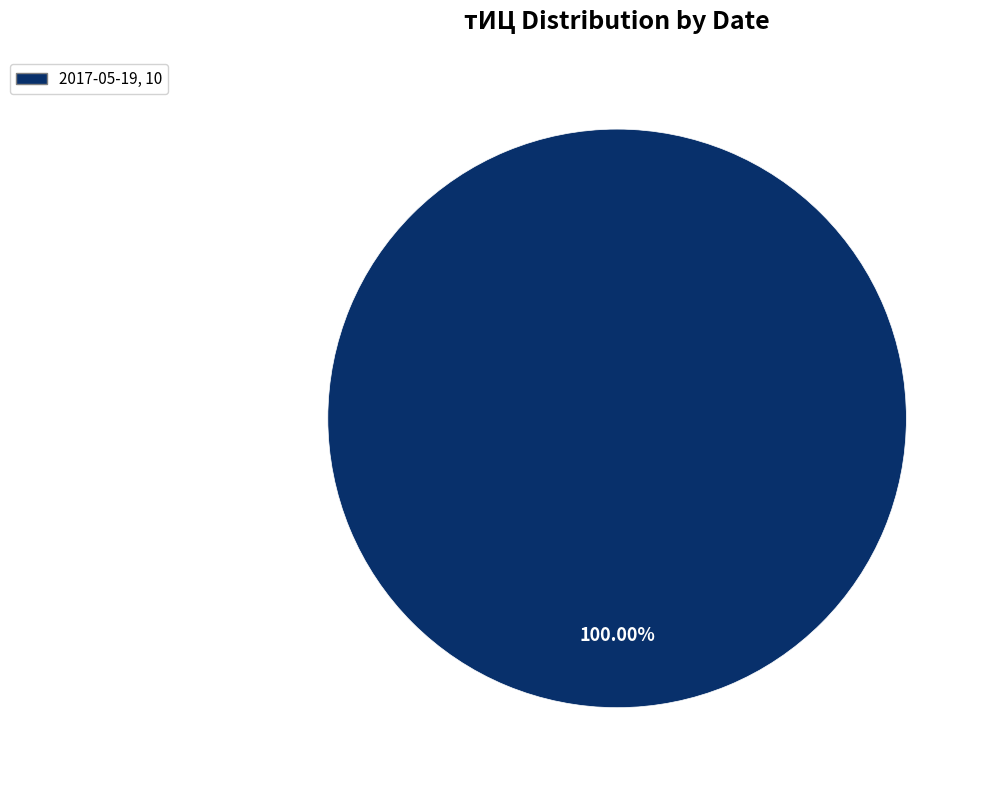

How many segments does this pie chart have?

1